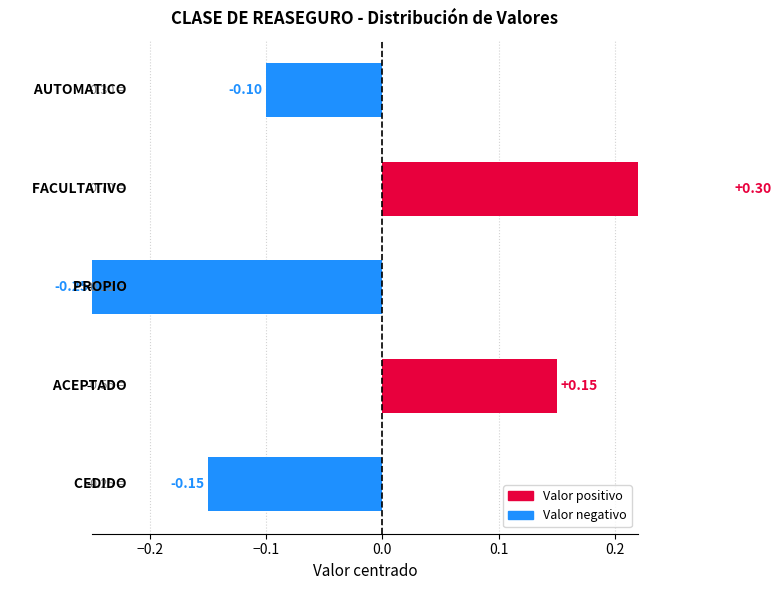

Count the number of data series in this chart.

1